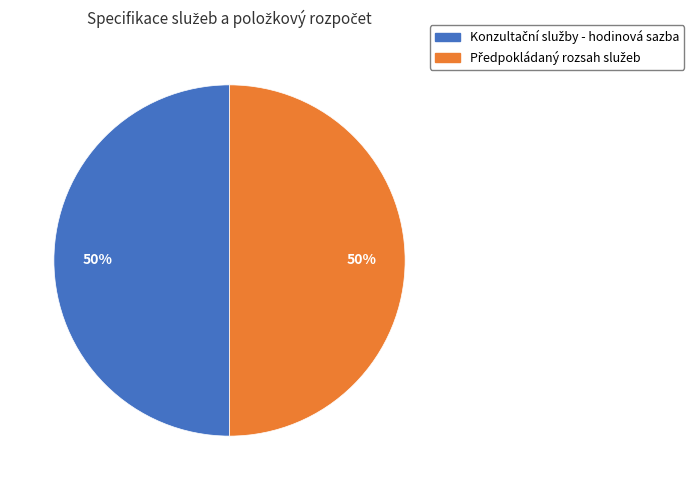

How many segments does this pie chart have?

2